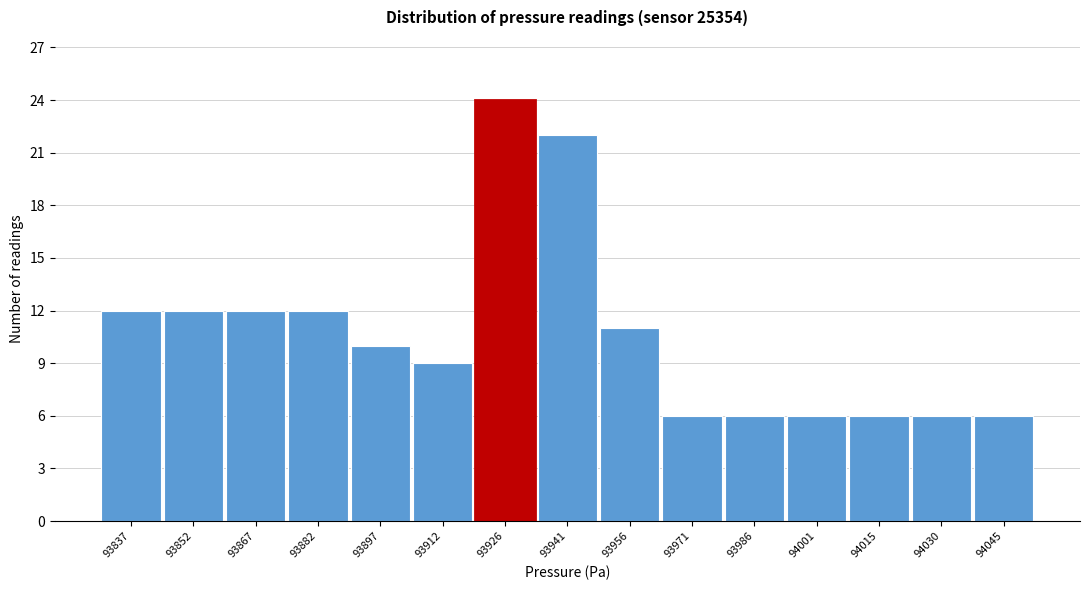

Reading left to right, extract all data points from this chart.

93837=12	93852=12	93867=12	93882=12	93897=10	93912=9	93926=24	93941=22	93956=11	93971=6	93986=6	94001=6	94015=6	94030=6	94045=6